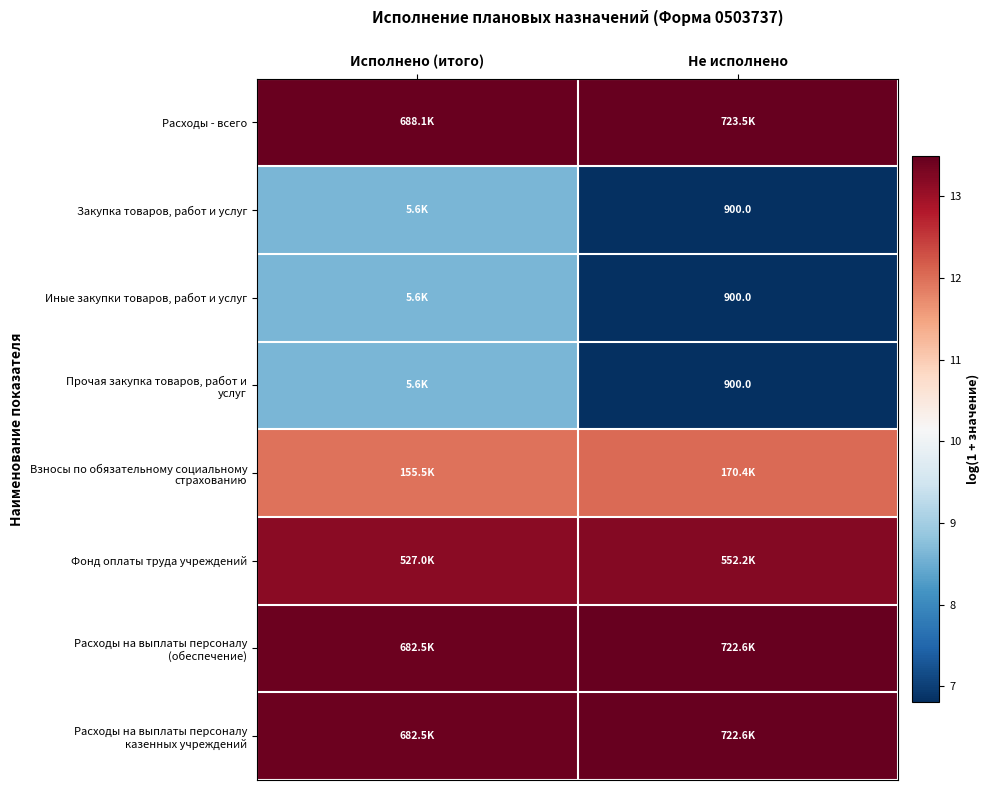

What is the total value across all series at Исполнено (итого)?

91.3